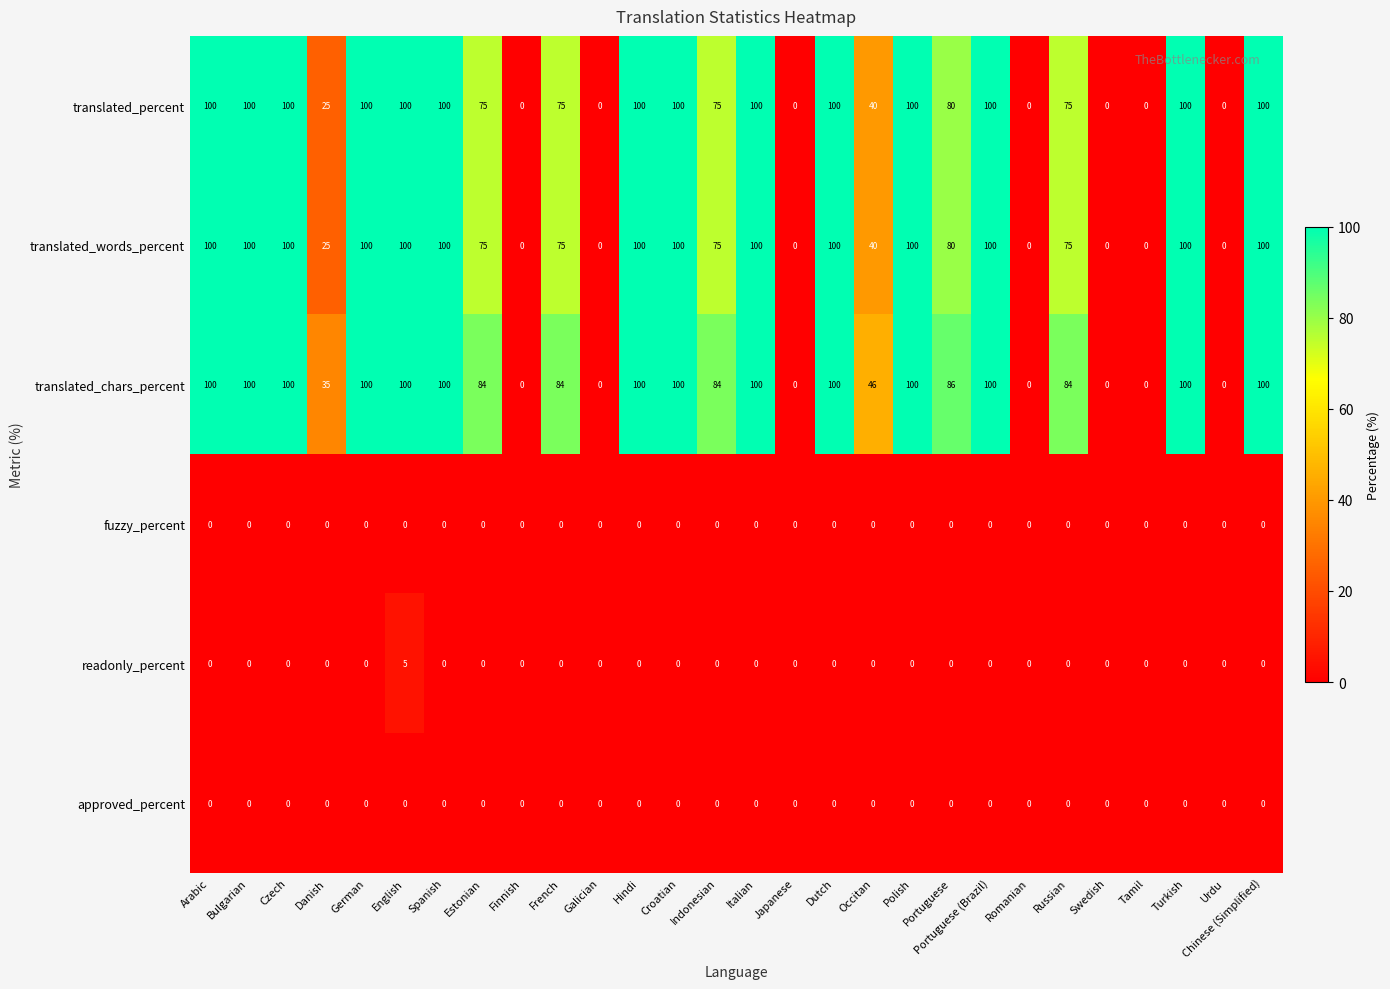

What value does the translated_words_percent series have at Occitan?

40